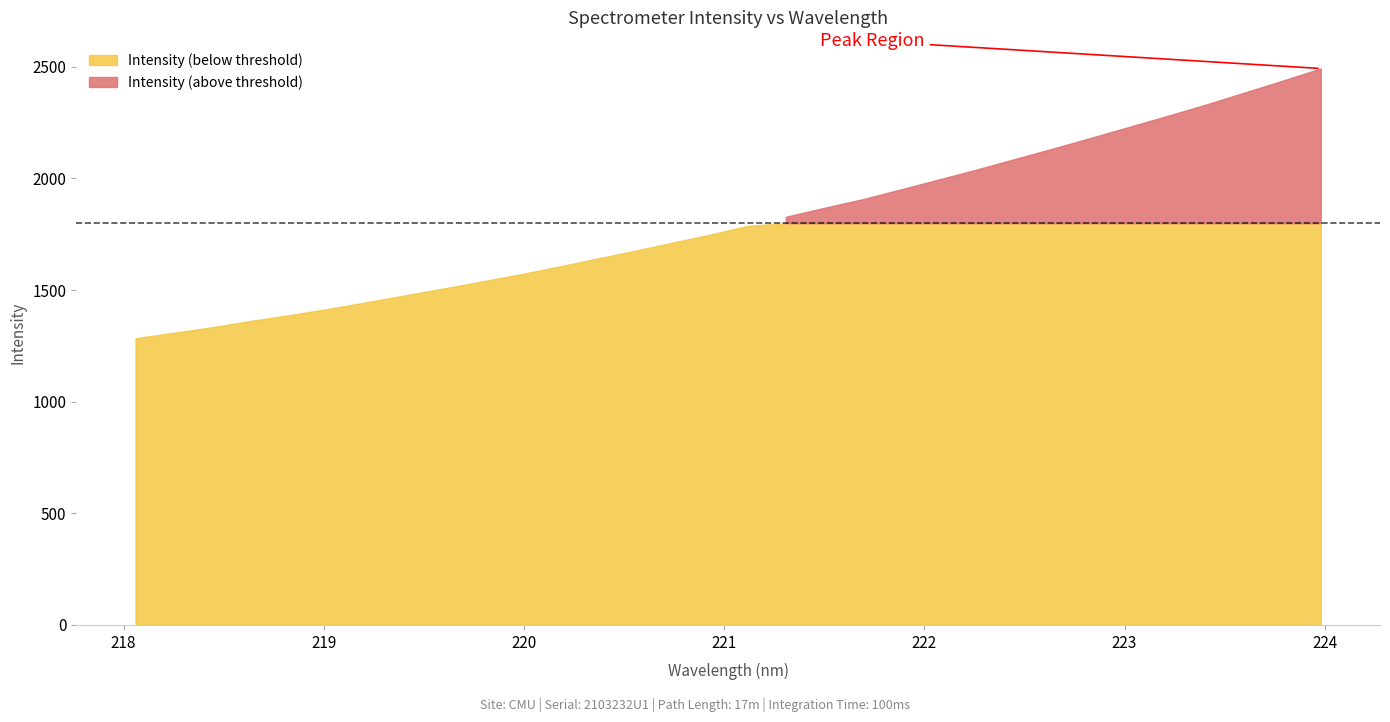

List the labels in order of value, largest first.

223.9802, 223.7895, 223.5987, 223.408, 223.2172, 223.0264, 222.8355, 222.6447, 222.4538, 222.263, 222.0721, 221.8812, 221.6902, 221.4993, 221.3083, 221.1174, 220.9264, 220.7354, 220.5444, 220.3533, 220.1623, 219.9712, 219.7801, 219.589, 219.3979, 219.2067, 219.0156, 218.8244, 218.6332, 218.442, 218.2508, 218.0596